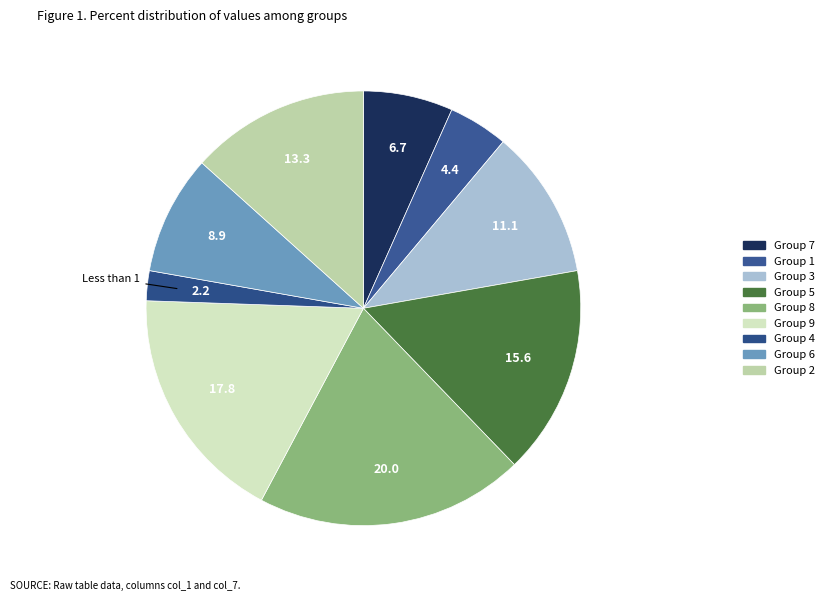

What is the largest slice in the pie chart?

8